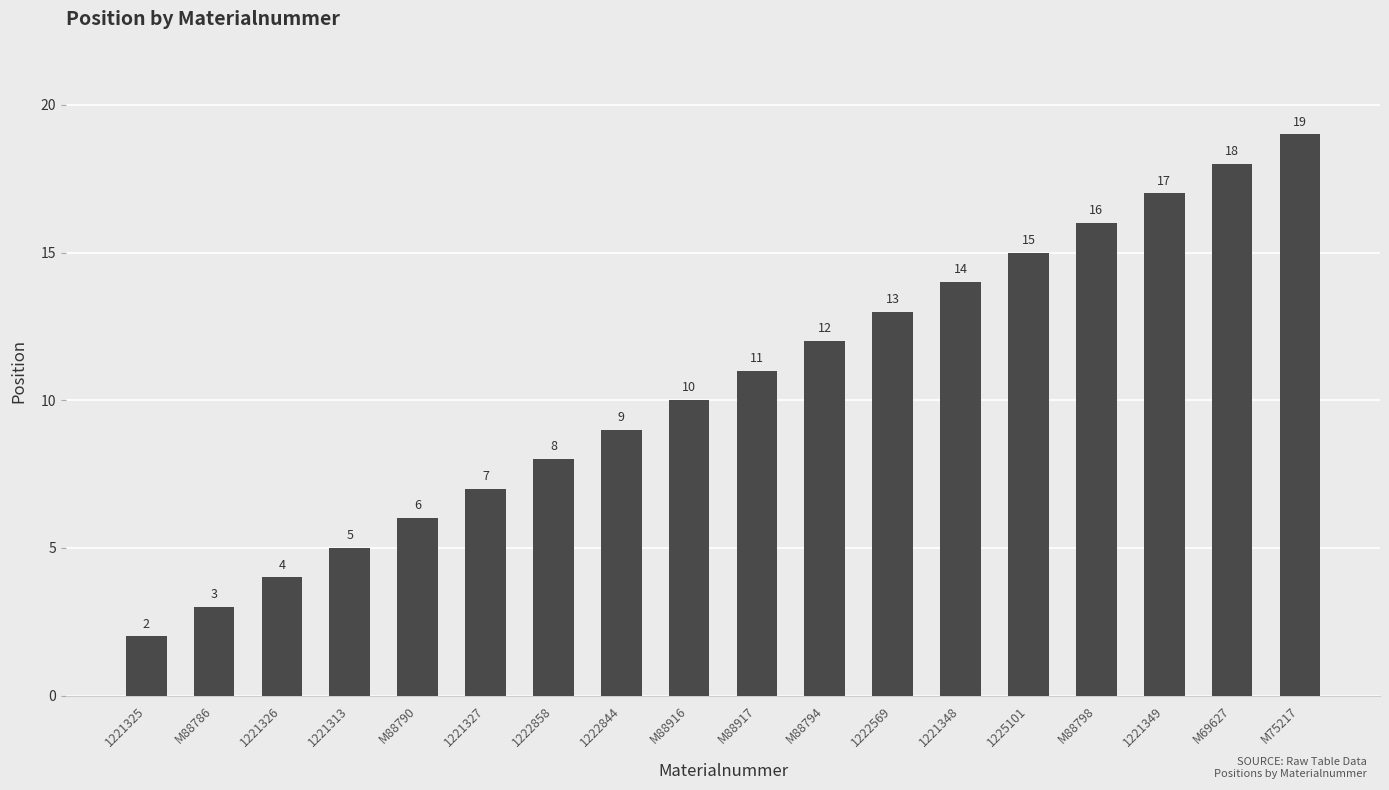

What is the maximum value shown in the chart?

19